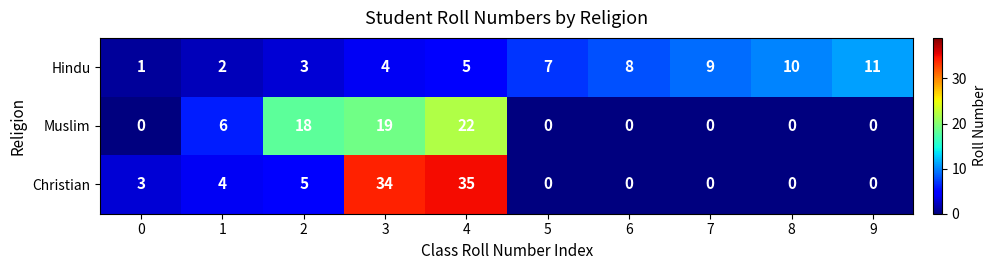

At which category is the sum across all series the highest?

4